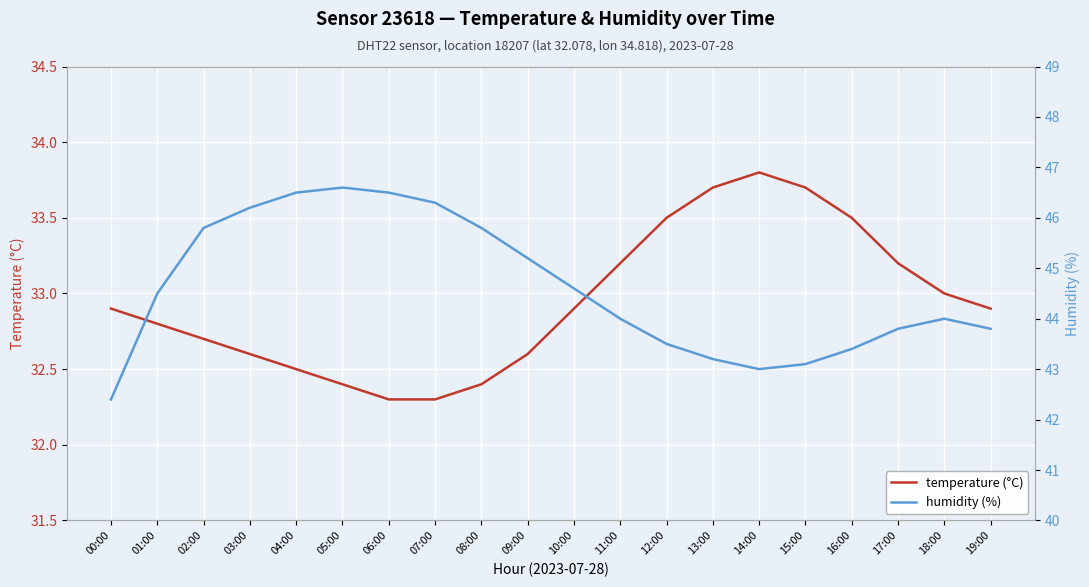

Reading left to right, list all the values displayed in this chart.

temperature (°C): 32.9	32.8	32.7	32.6	32.5	32.4	32.3	32.3	32.4	32.6	32.9	33.2	33.5	33.7	33.8	33.7	33.5	33.2	33.0	32.9
humidity (%): 42.4	44.5	45.8	46.2	46.5	46.6	46.5	46.3	45.8	45.2	44.6	44.0	43.5	43.2	43.0	43.1	43.4	43.8	44.0	43.8